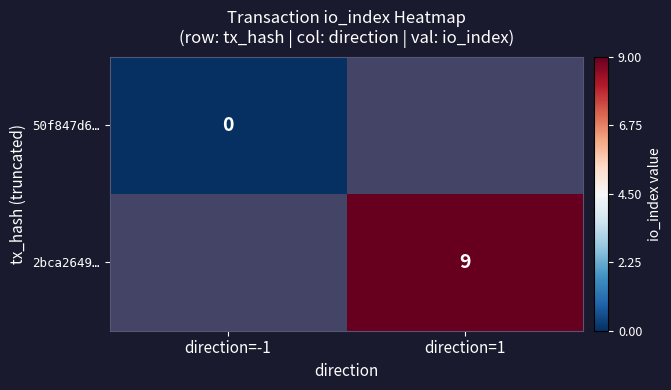

How many series are shown in this chart?

2